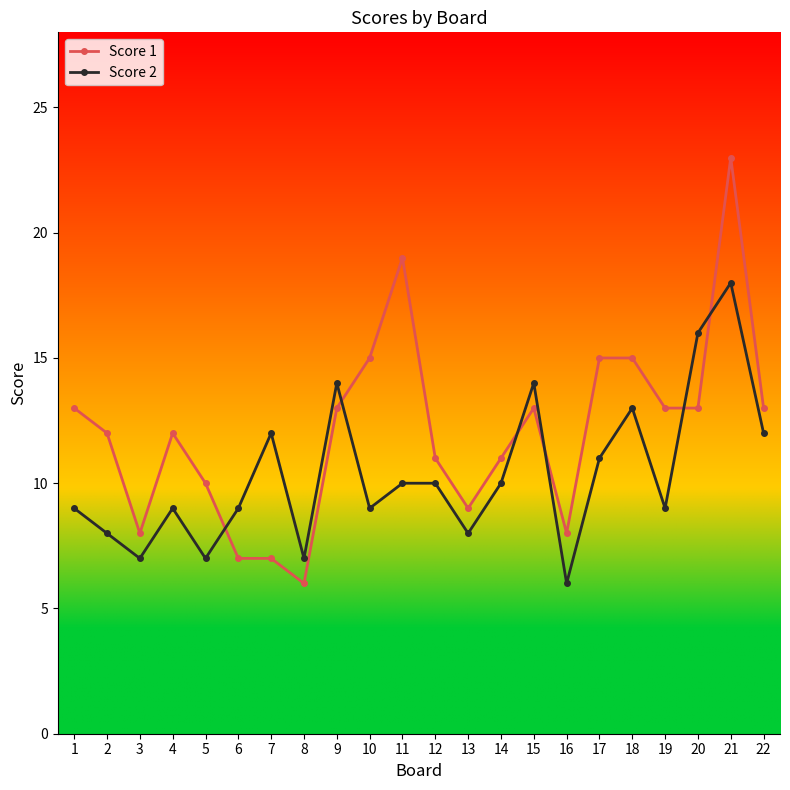

Where do Score 2 and Score 1 first cross each other?

5 and 6